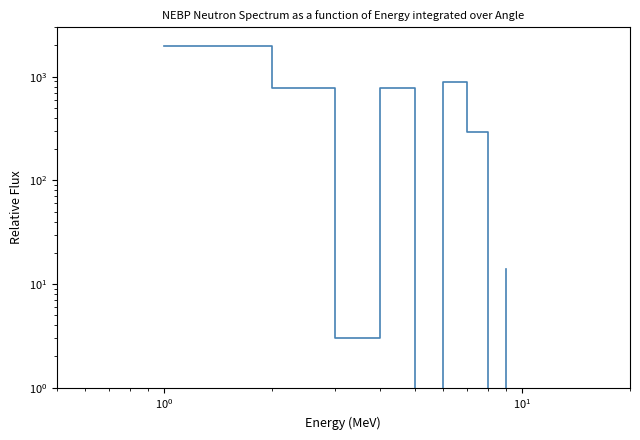

How many points are lower than both their immediate neighbors (excluding endpoints)?

3